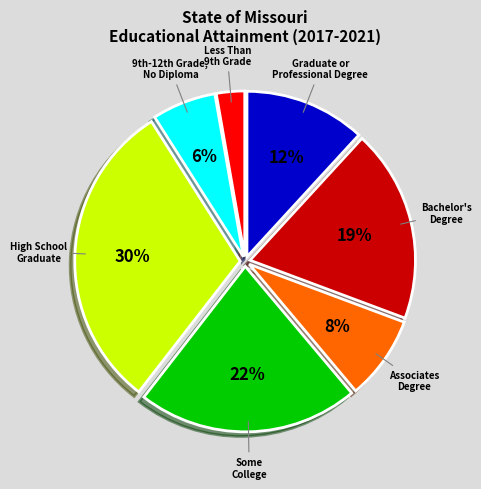

Does any single category account for the majority?

No